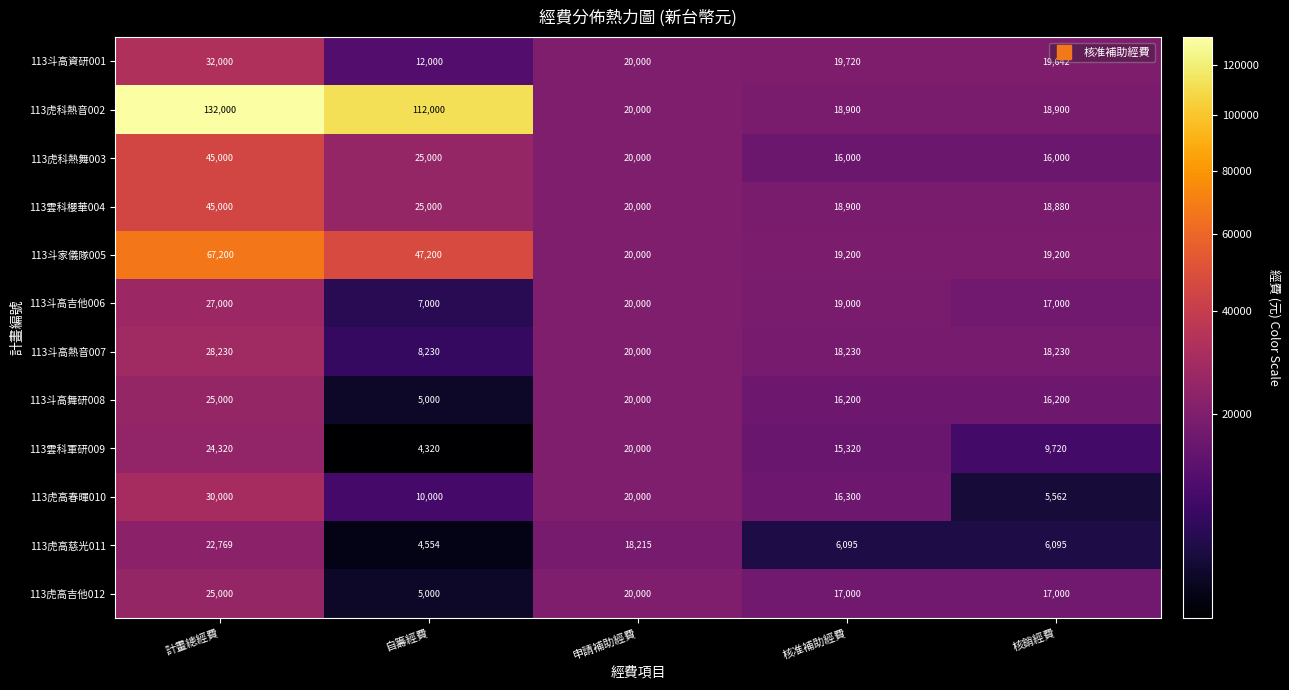

Is it true that 113雲科軍研009 equals 15320 at 核准補助經費?

True